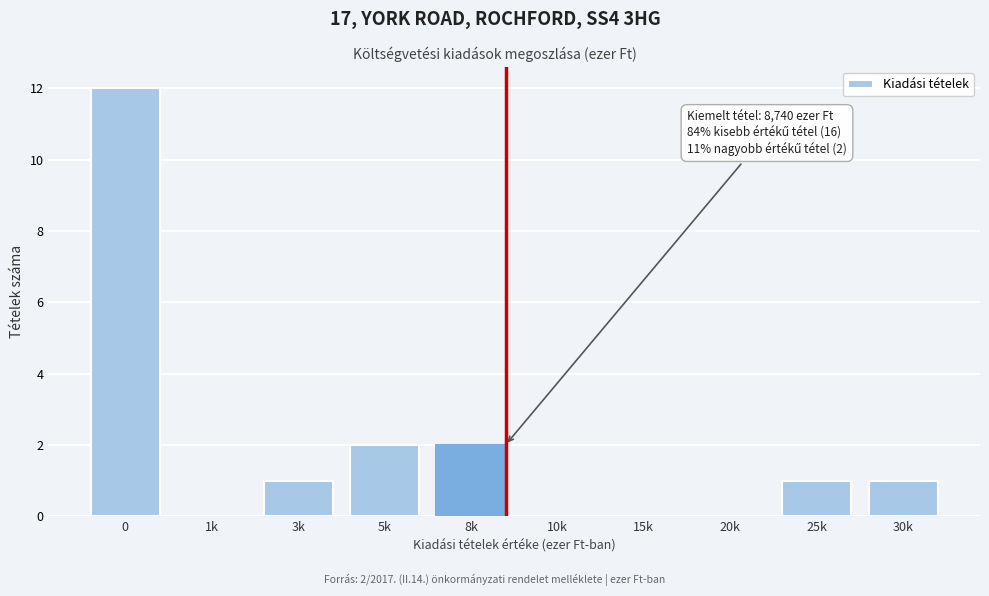

Reading right to left, list all the values displayed in this chart.

30k=1	25k=1	20k=0	15k=0	10k=0	8k=2	5k=2	3k=1	1k=0	0=12